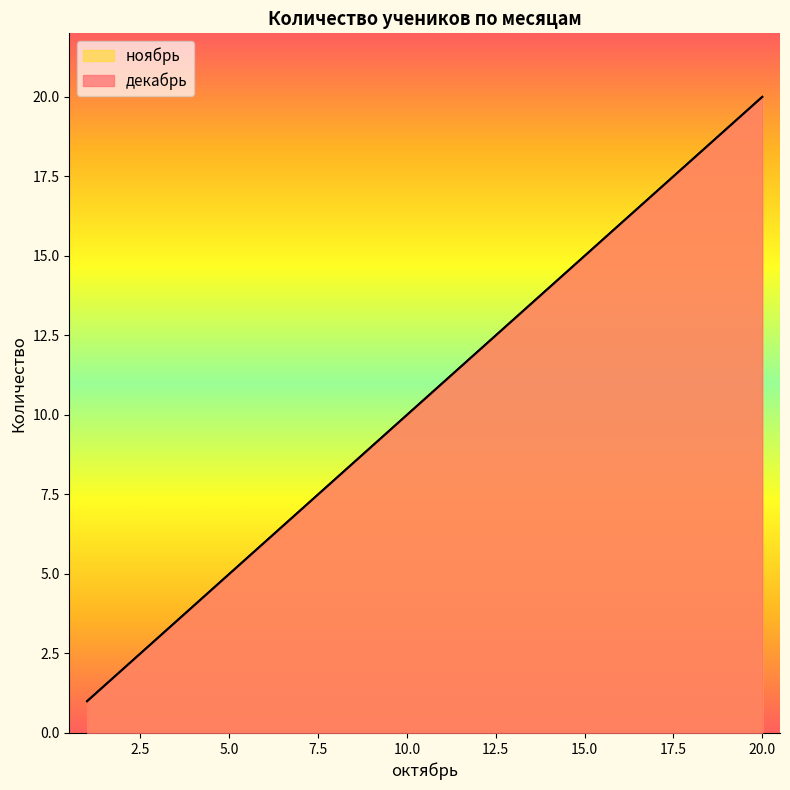

Reading left to right, list all the values displayed in this chart.

декабрь: 1=1	2=2	3=3	4=4	5=5	6=6	7=7	8=8	9=9	10=10	11=11	12=12	13=13	14=14	15=15	16=16	17=17	18=18	19=19	20=20
ноябрь: 1=1	2=2	3=3	4=4	5=5	6=6	7=7	8=8	9=9	10=10	11=11	12=12	13=13	14=14	15=15	16=16	17=17	18=18	19=19	20=20